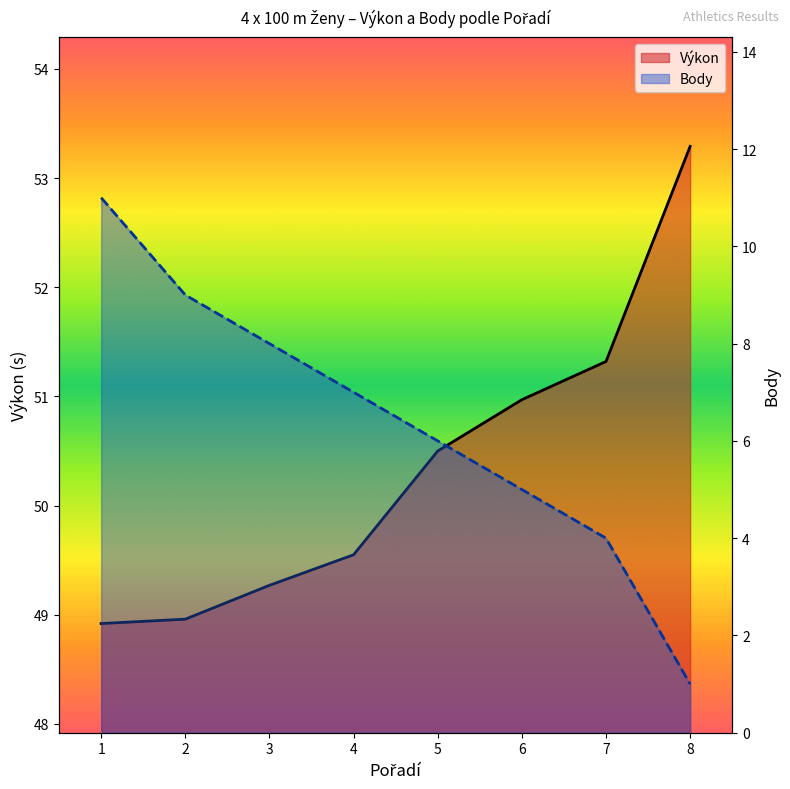

Count the number of data series in this chart.

2